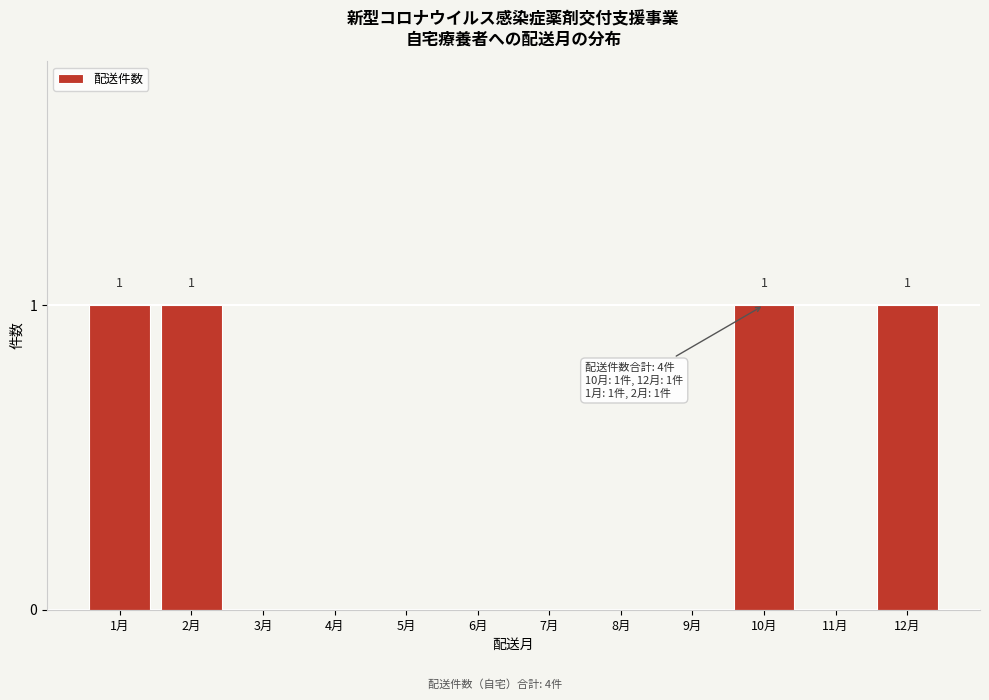

Reading left to right, transcribe all the data shown in this chart.

1月=1	2月=1	3月=0	4月=0	5月=0	6月=0	7月=0	8月=0	9月=0	10月=1	11月=0	12月=1